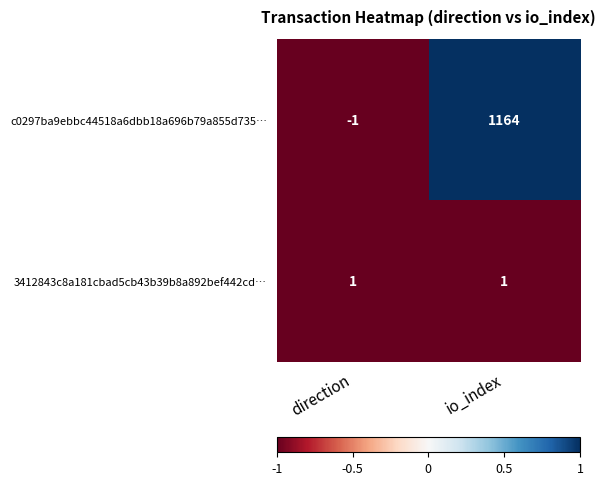

Reading left to right, what are all the values shown in this chart?

c0297ba9ebbc44518a6dbb18a696b79a855d735…: direction=-1	io_index=1164
3412843c8a181cbad5cb43b39b8a892bef442cd…: direction=1	io_index=1